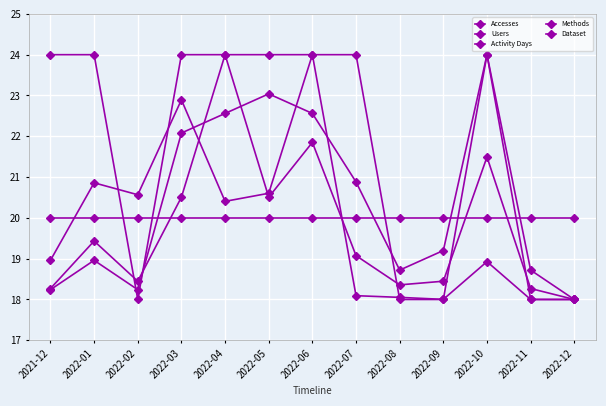

Where is Users nearest to the value 21?

2022-07